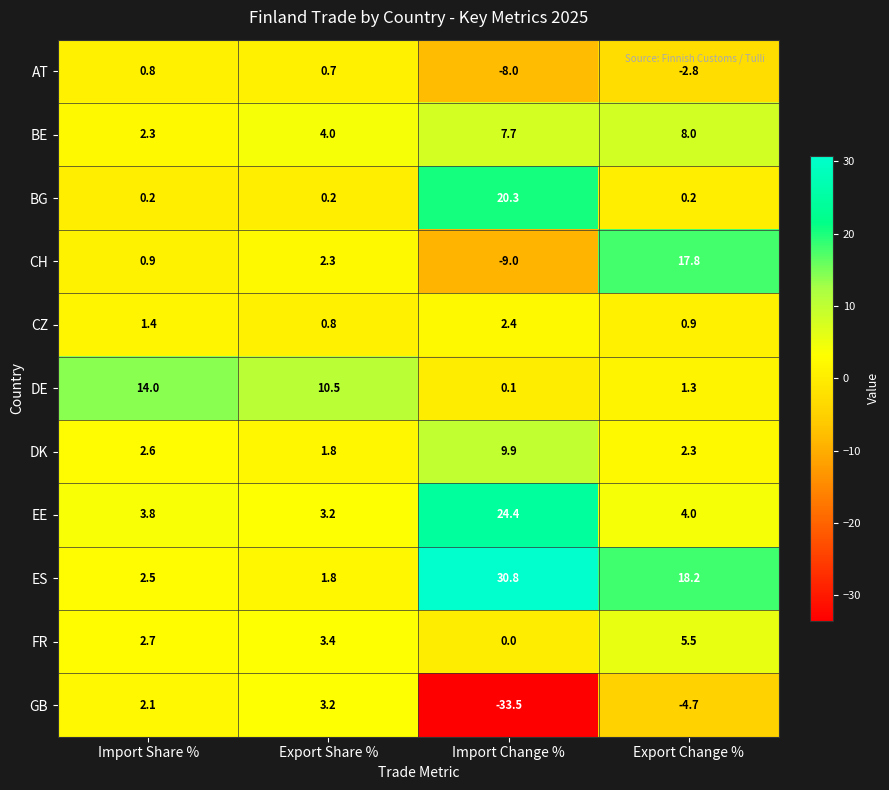

Read the CZ value at Import Share %.

1.4